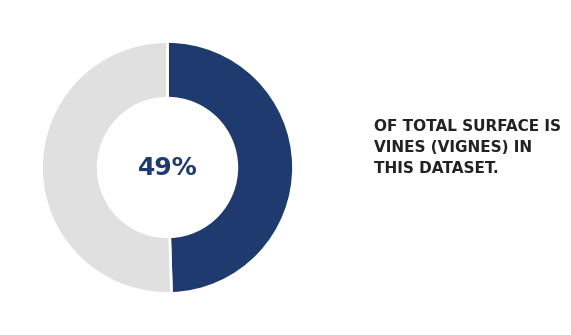

To the nearest percent, what is the average slice percentage?

50%